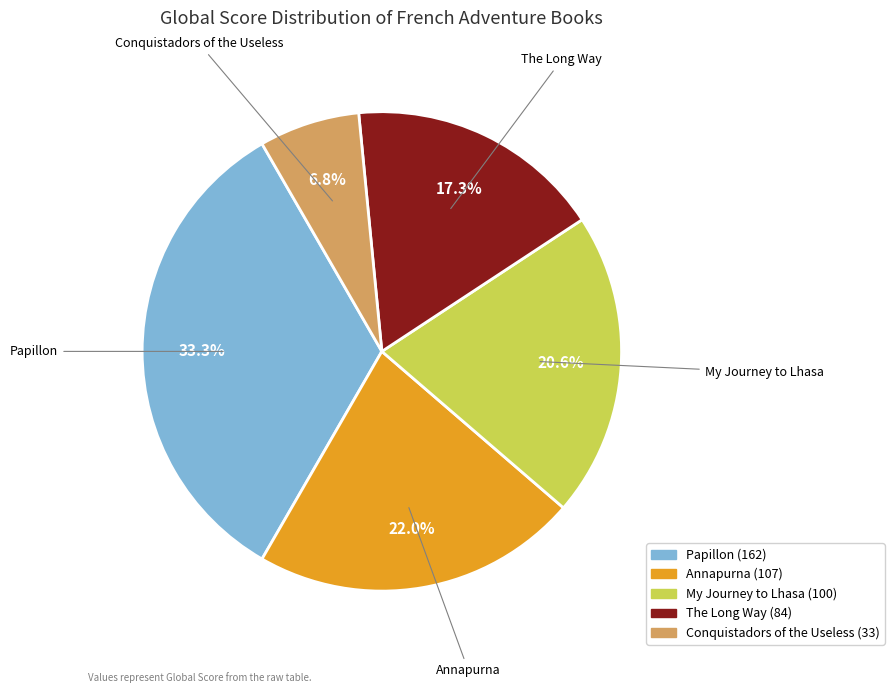

How many segments does this pie chart have?

5